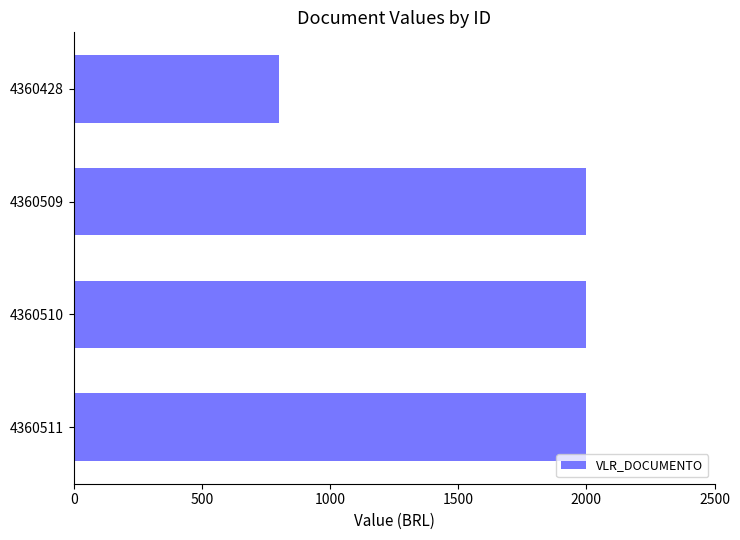

Which category has the lowest value across all series?

4360428